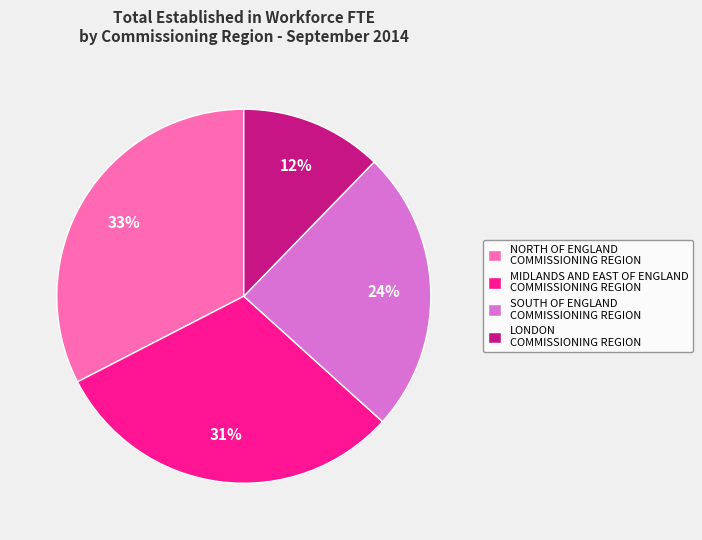

Which has a higher value, NORTH OF ENGLAND COMMISSIONING REGION or MIDLANDS AND EAST OF ENGLAND COMMISSIONING REGION?

NORTH OF ENGLAND COMMISSIONING REGION